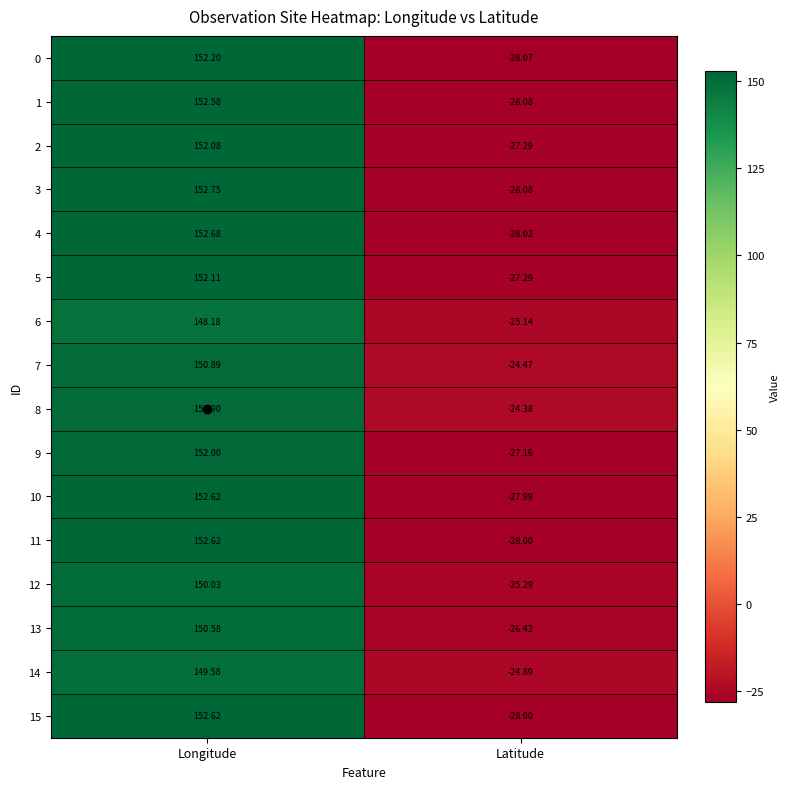

At which category does the chart reach its minimum across all series?

Latitude